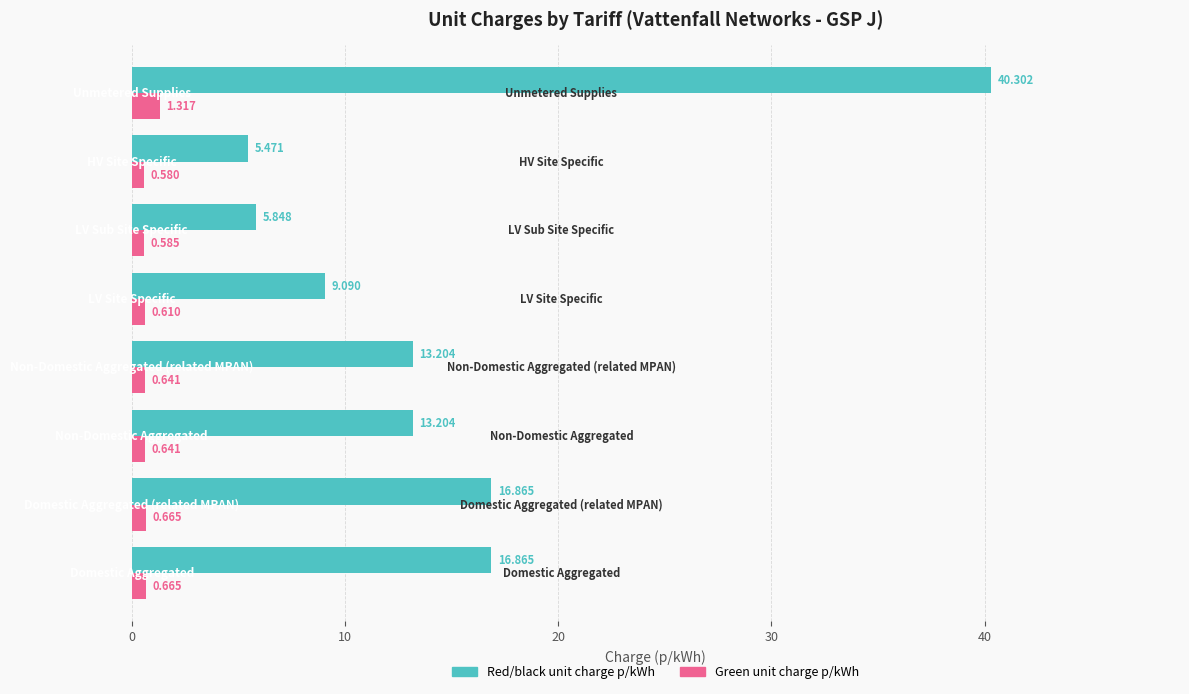

How many distinct data groups are displayed?

2